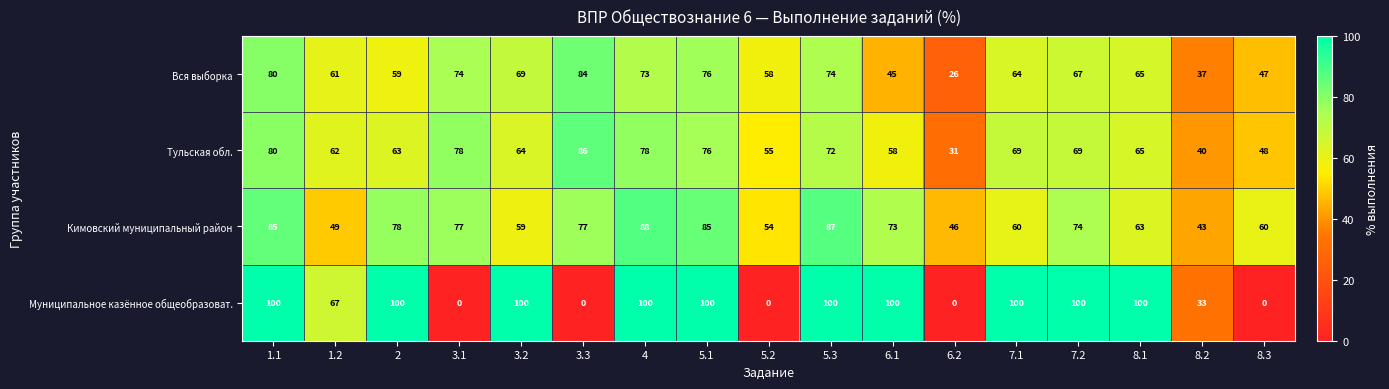

What is the spread (max minus min) of values at 1.2?

18